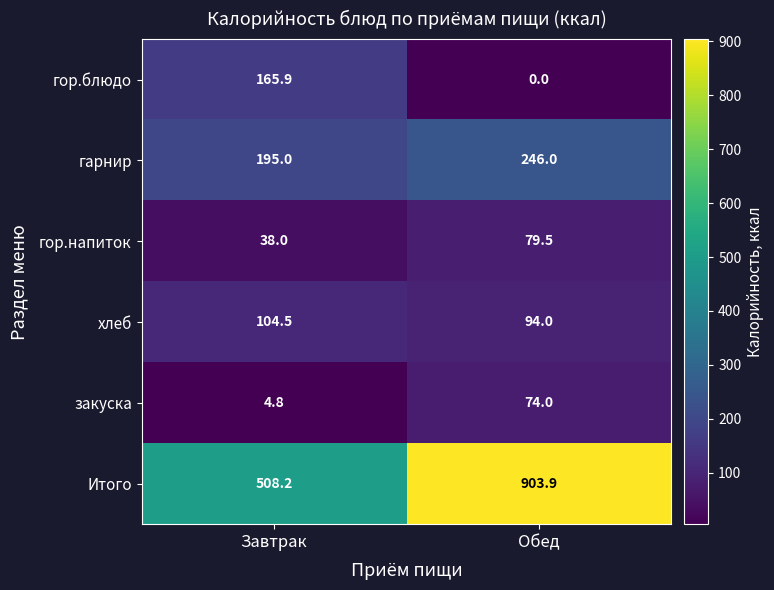

Reading left to right, what are all the values shown in this chart?

гор.блюдо: 165.9	0.0
гарнир: 195.0	246.0
гор.напиток: 38.0	79.5
хлеб: 104.5	94.0
закуска: 4.8	74.0
Итого: 508.2	903.9